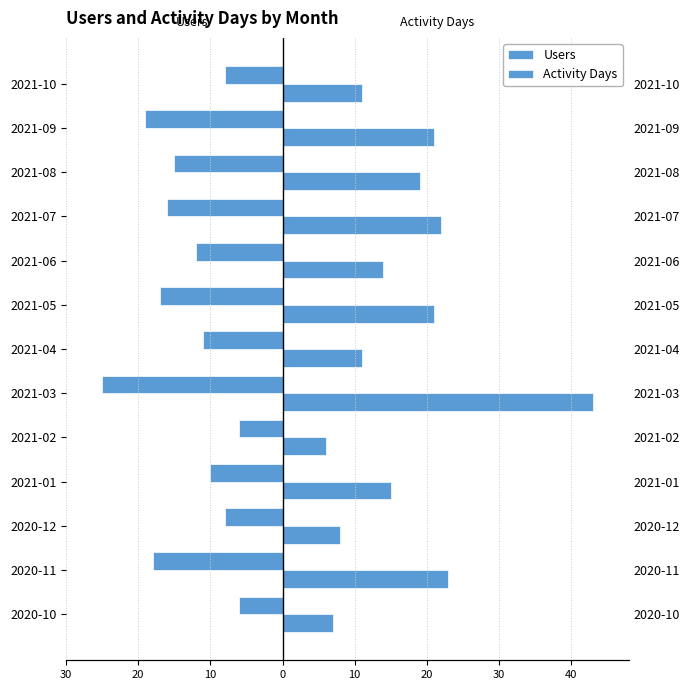

How many values in the Users series exceed -12?

6